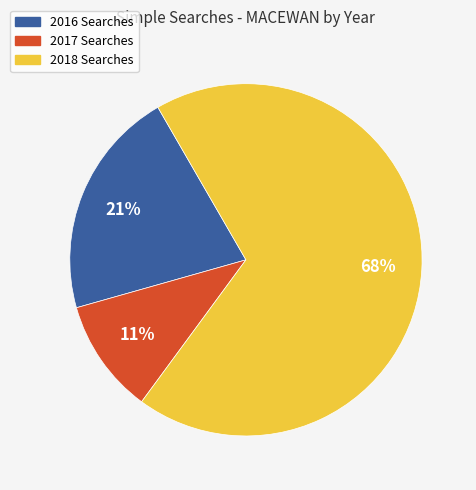

Combined, do 2017 Searches and 2016 Searches account for over 50%?

No